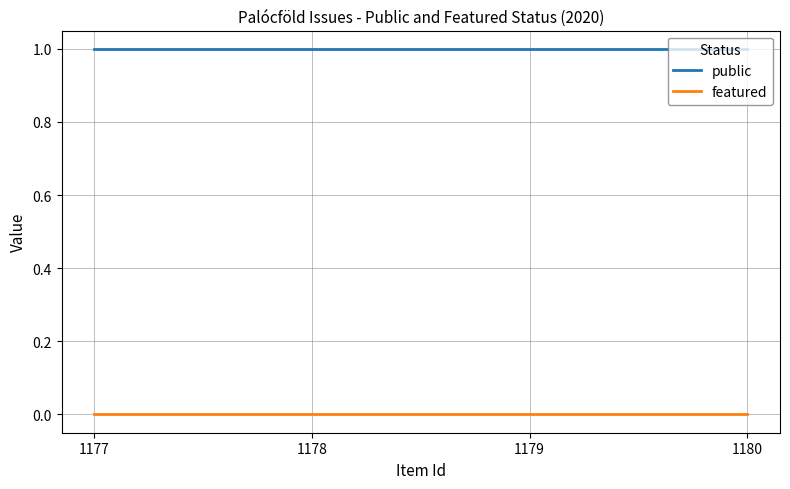

Reading right to left, extract all data points from this chart.

public: 1	1	1	1
featured: 0	0	0	0